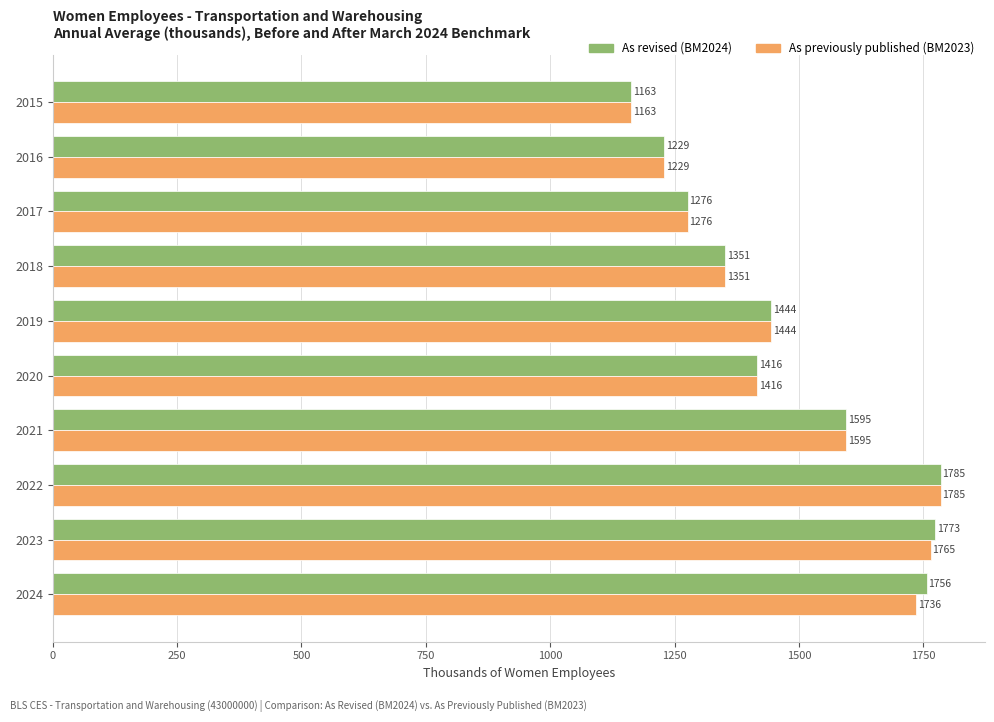

What is the maximum value for As previously published (BM2023)?

1784.6